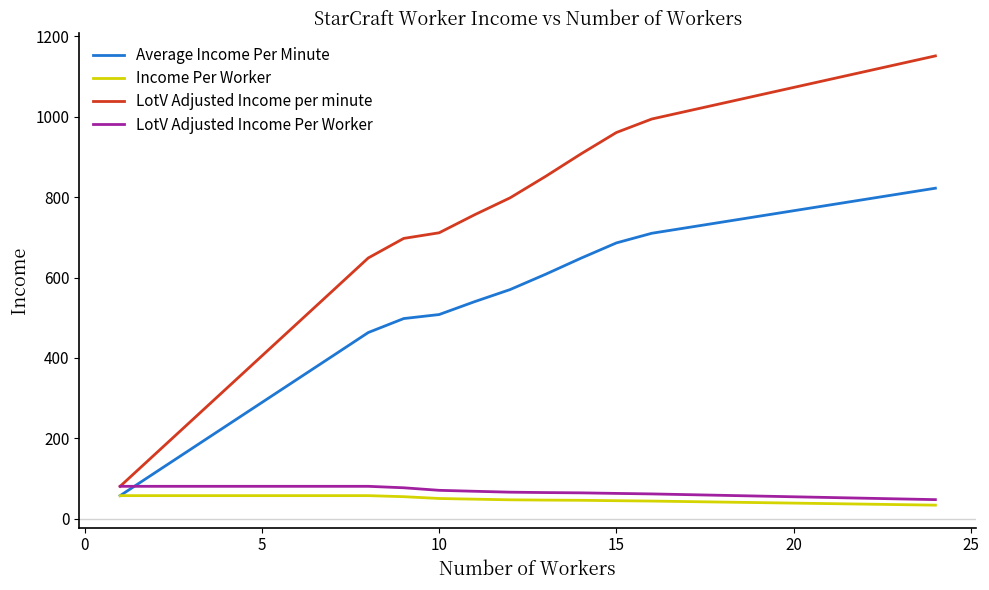

Which series has the widest spread of values?

LotV Adjusted Income per minute